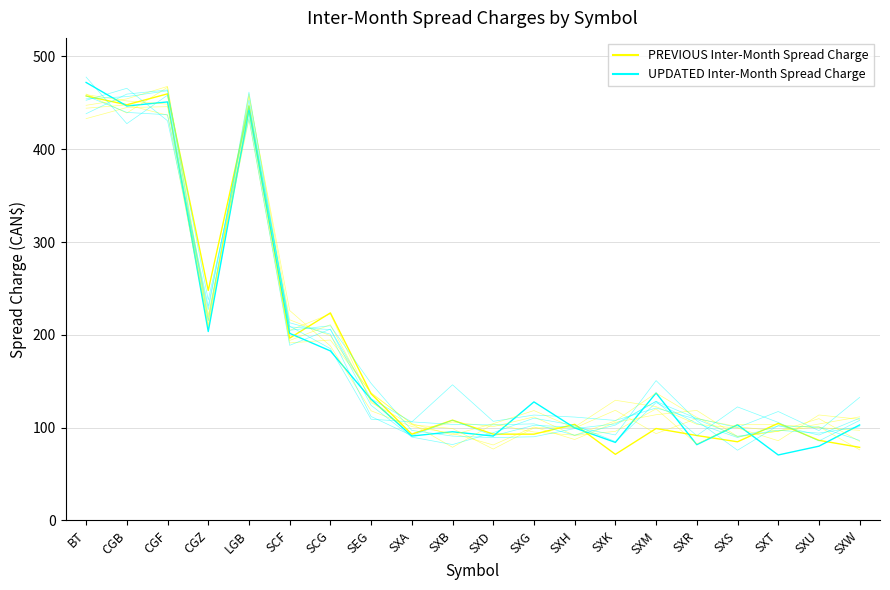

What is the value of the UPDATED Inter-Month Spread Charge point at the 15th from the left?

137.3